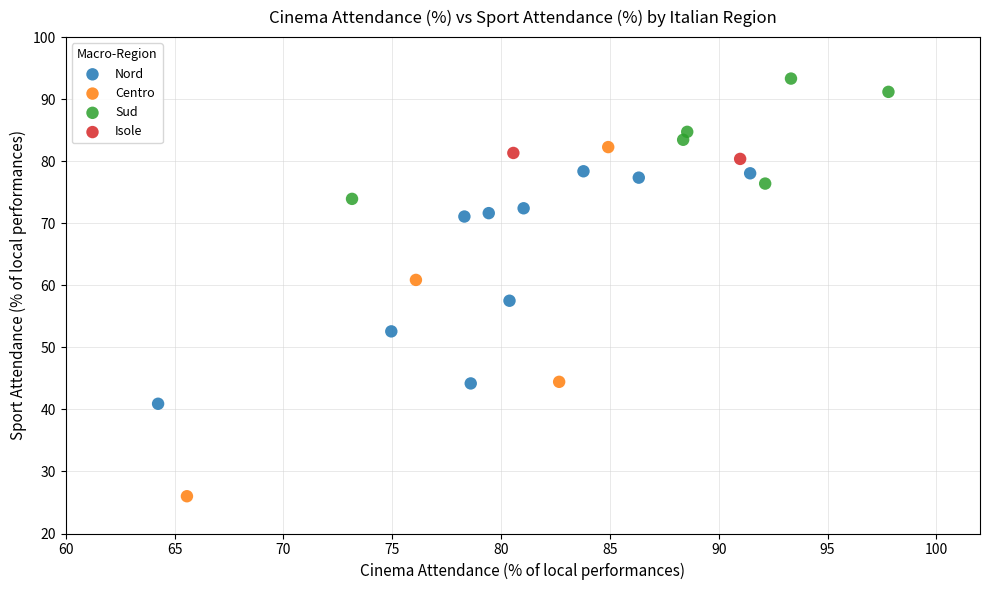

Which series has the widest spread of Y values?

Centro